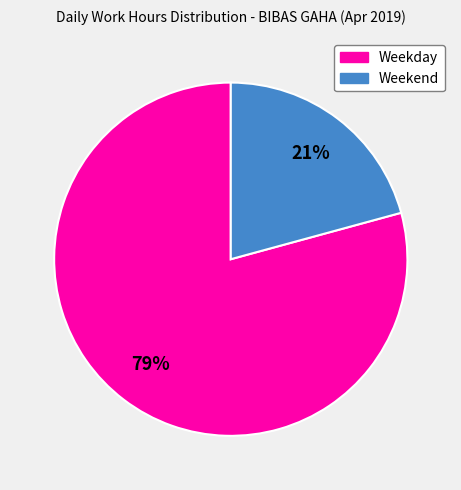

To the nearest percent, what is the average slice percentage?

50%